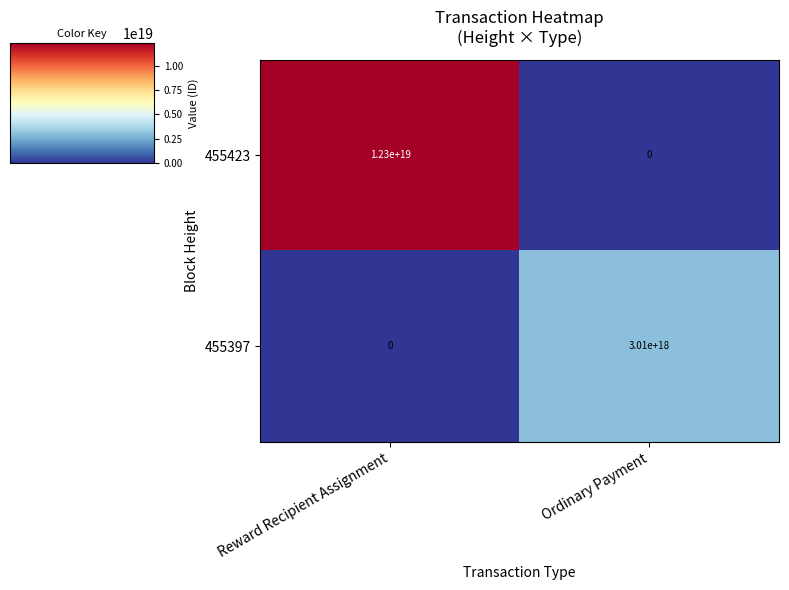

The 455397 series shows 3987274765422811648 at Ordinary Payment. True or false?

False